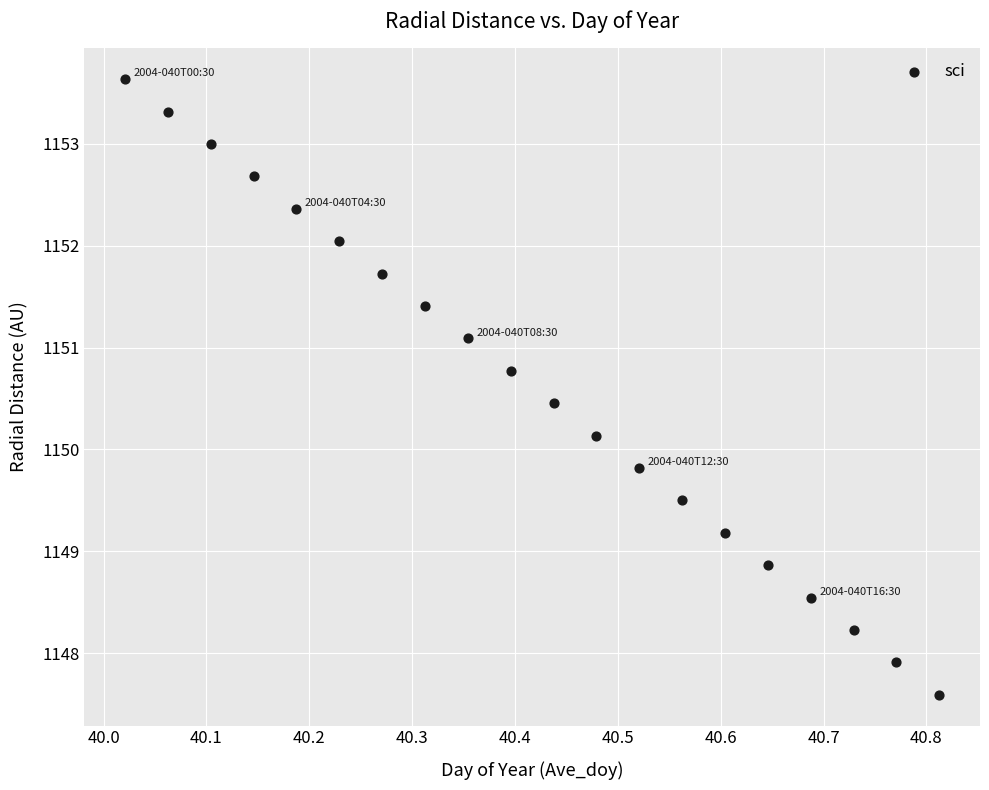

What is the range of X values (max minus min)?

0.8